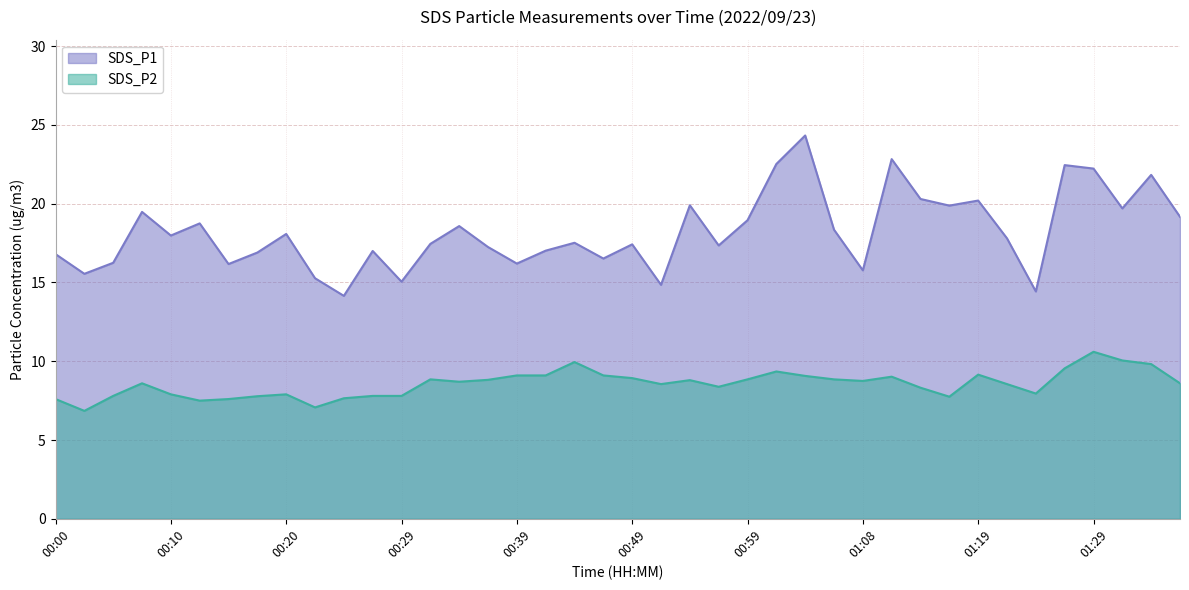

True or false: SDS_P2 and SDS_P1 intersect in this chart.

False